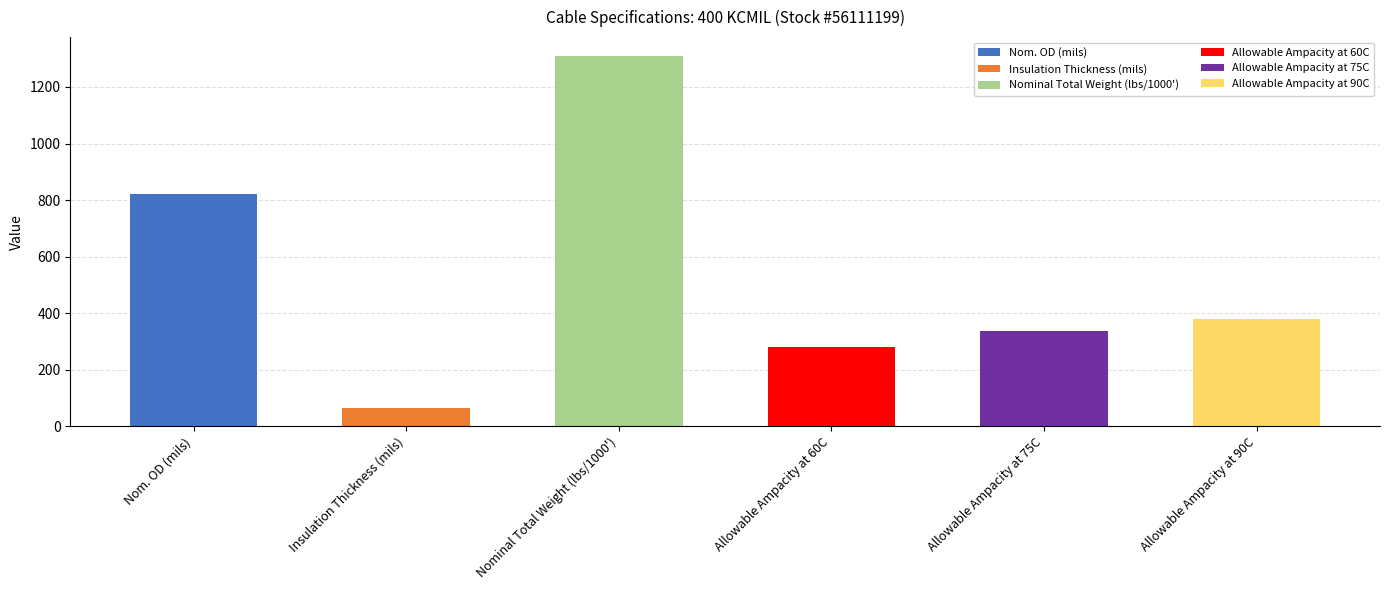

What is the label of the 6th bar from the right?

Nom. OD (mils)